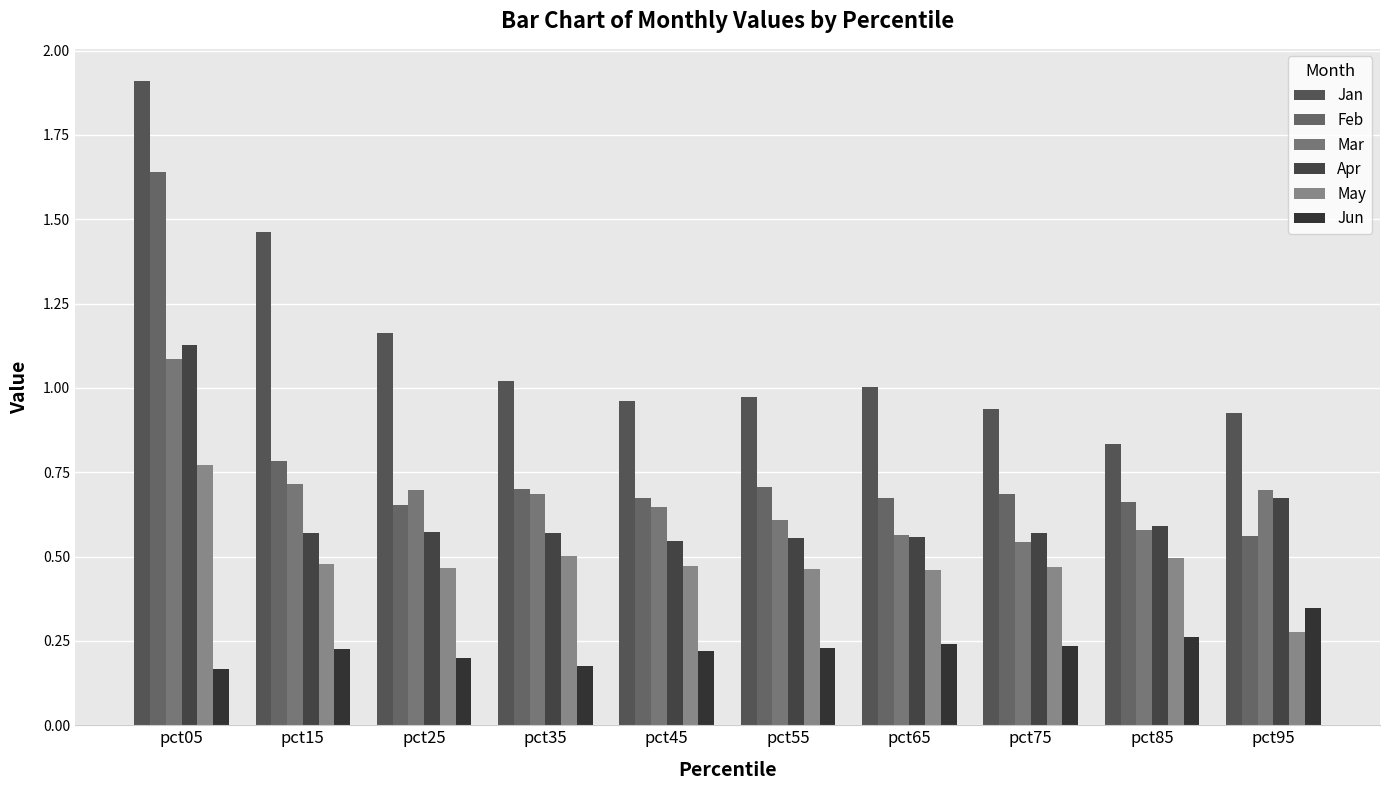

What is the greatest value displayed?

1.9